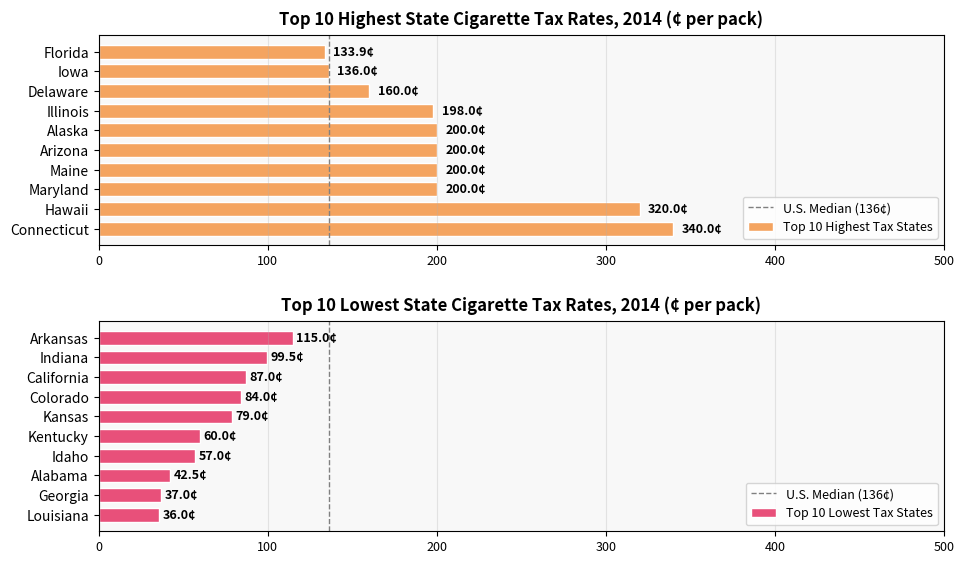

What is the difference between the values at Kansas and Alaska?

121.0